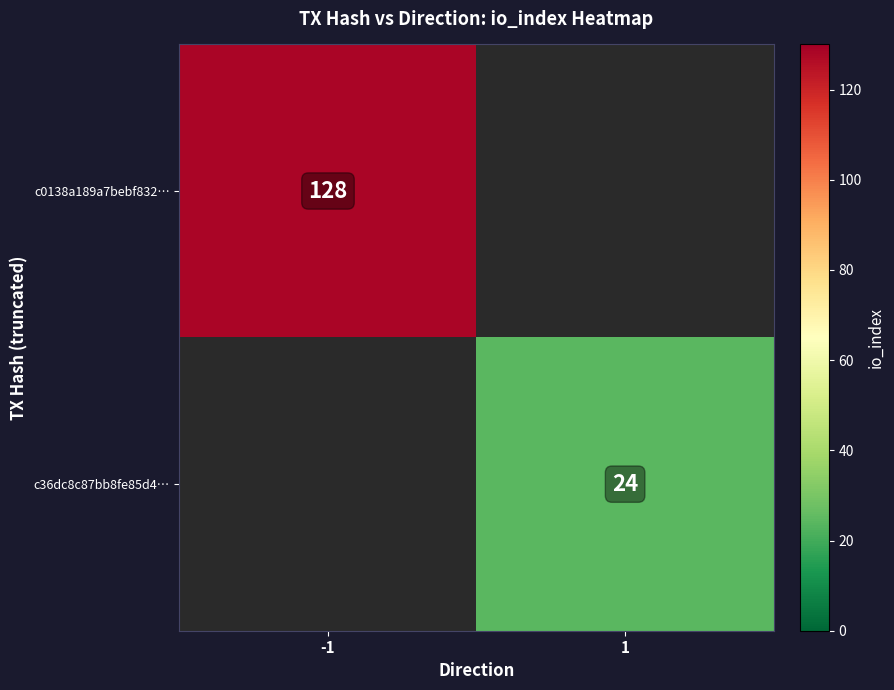

Is it true that c0138a189a7bebf832… equals 128 at -1?

True